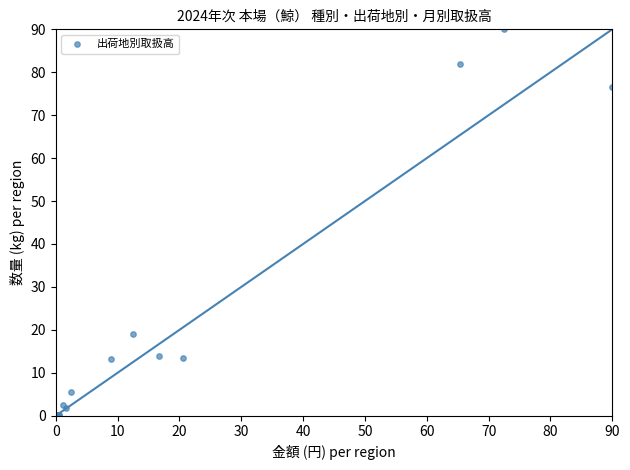

What Y value in the scatter plot is closest to 45?

19.0